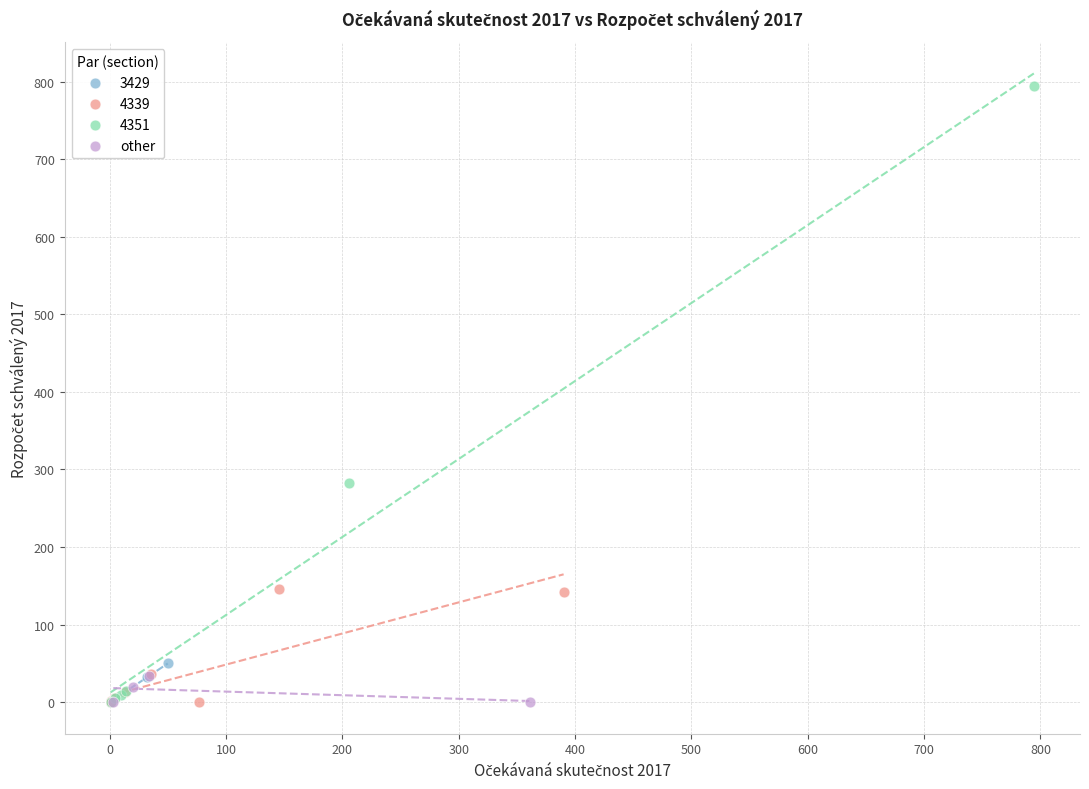

Which series reaches the maximum Y coordinate?

4351